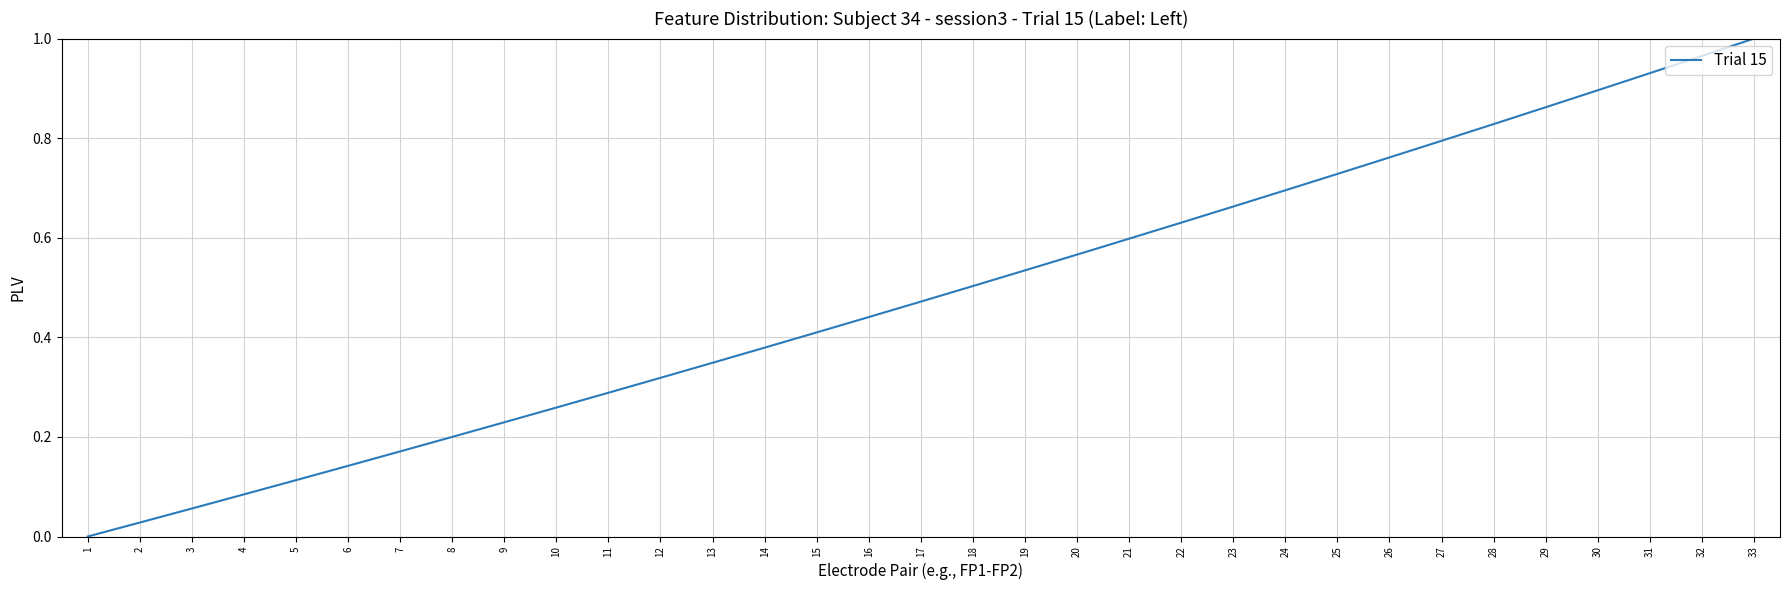

What is the change in value from 16 to 29?

+0.4